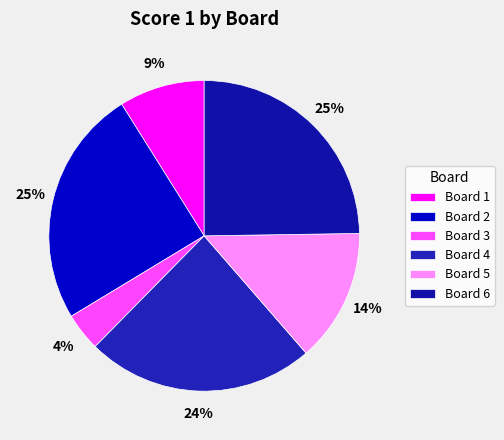

Is the sum of Board 1 and Board 4 greater than half?

No